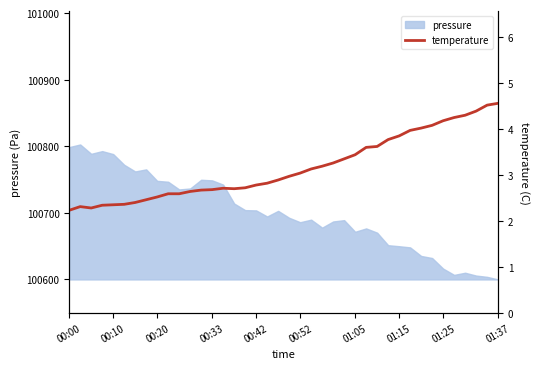

What is the maximum value shown in the chart?

4.6